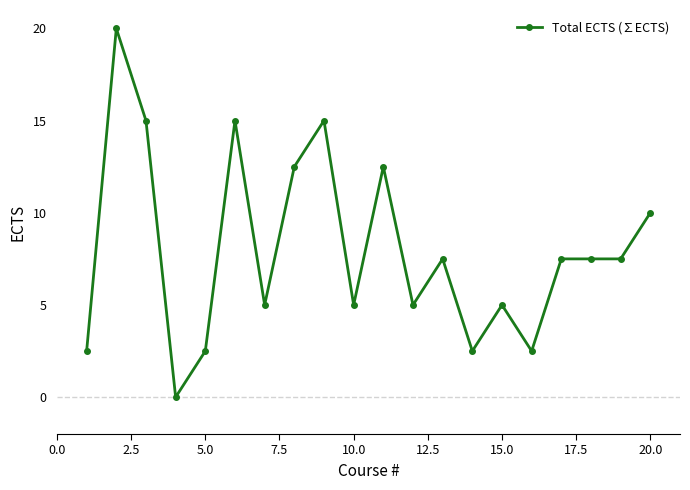

What is the difference between the maximum and minimum values?

20.0